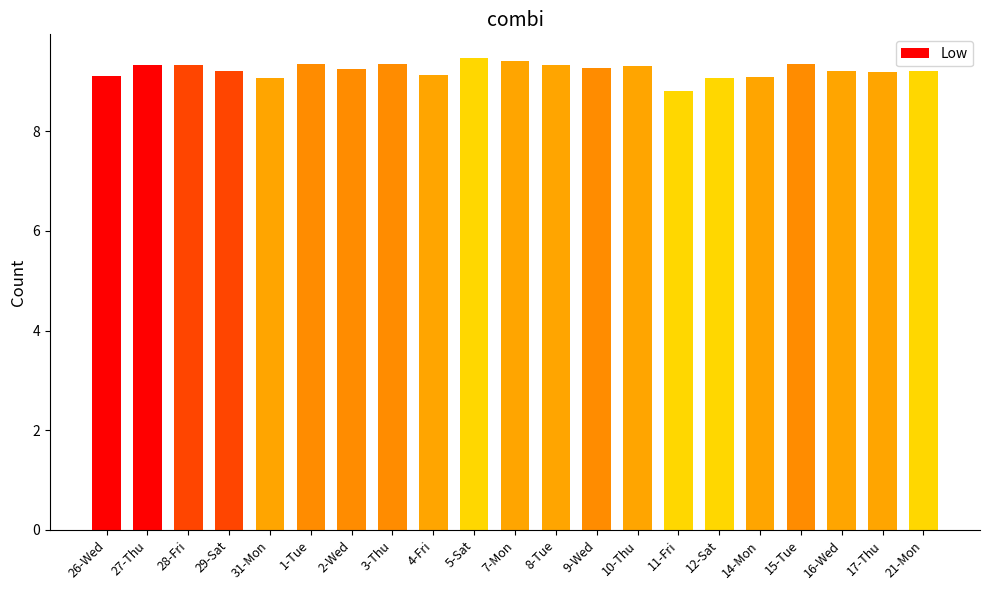

What is the sum of all values?

193.8